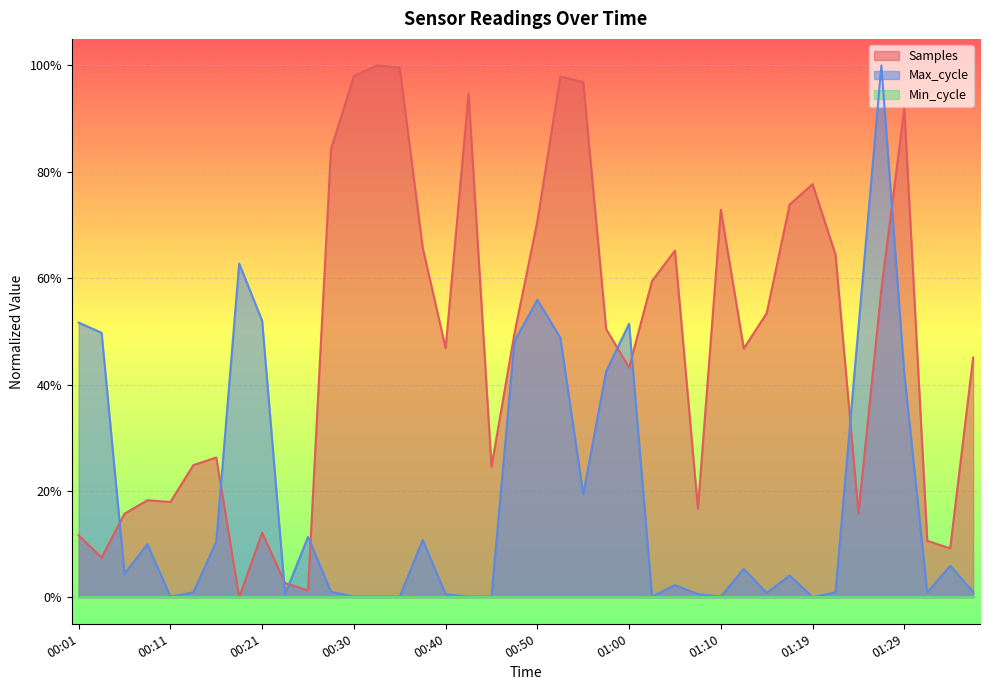

Does the chart display data point markers on the line(s)?

No